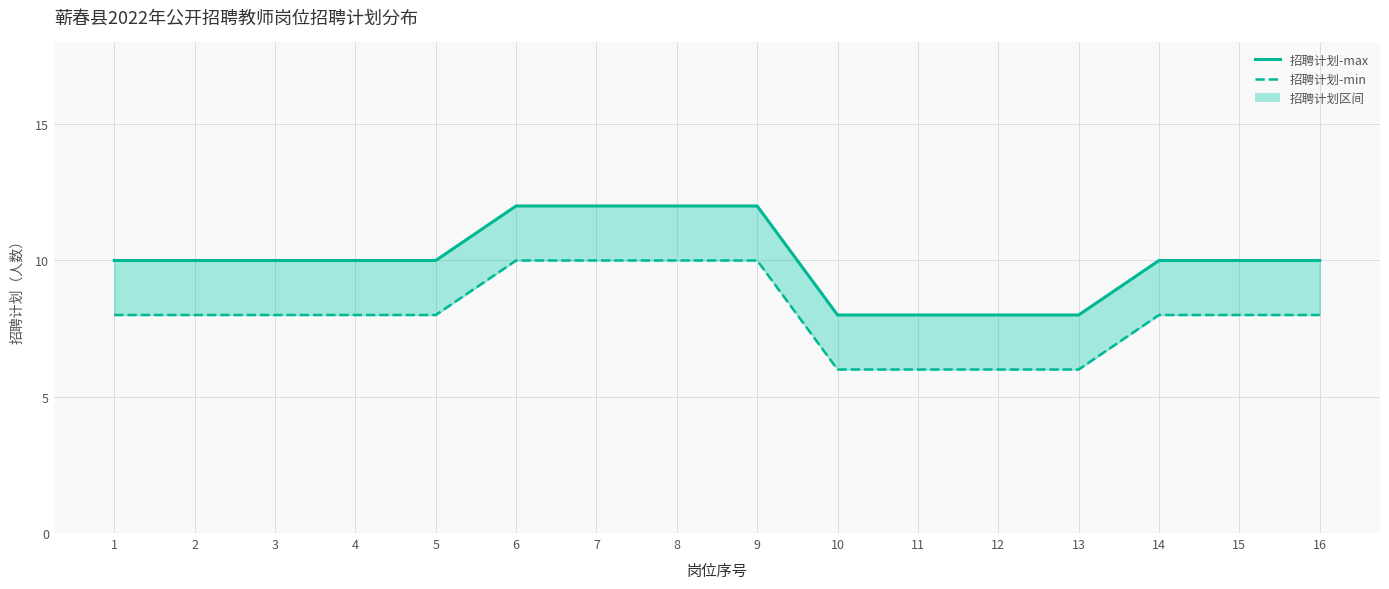

What is the spread (max minus min) of values at 2?

2